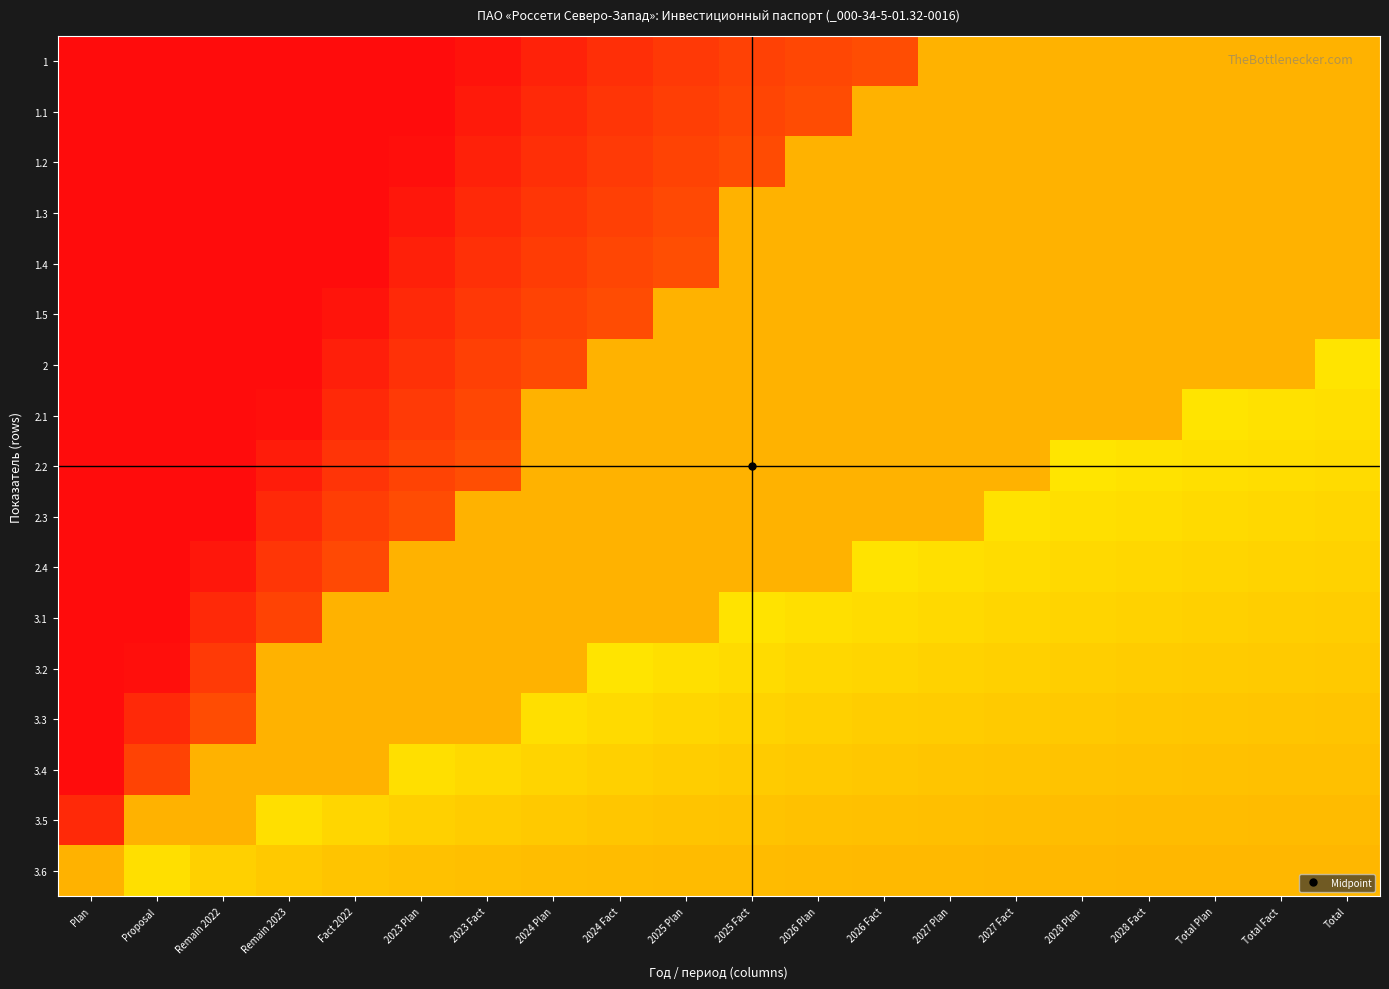

Reading left to right, what are all the values shown in this chart?

1: Plan=-20.0	Proposal=-10.0	Remain 2022=-6.7	Remain 2023=-5.0	Fact 2022=-4.0	2023 Plan=-3.3	2023 Fact=-2.9	2024 Plan=-2.5	2024 Fact=-2.2	2025 Plan=-2.0	2025 Fact=-1.8	2026 Plan=-1.7	2026 Fact=-1.5	2027 Plan=0.0	2027 Fact=0.0	2028 Plan=0.0	2028 Fact=0.0	Total Plan=0.0	Total Fact=0.0	Total=0.0
1.1: Plan=-18.8	Proposal=-9.4	Remain 2022=-6.3	Remain 2023=-4.7	Fact 2022=-3.8	2023 Plan=-3.1	2023 Fact=-2.7	2024 Plan=-2.4	2024 Fact=-2.1	2025 Plan=-1.9	2025 Fact=-1.7	2026 Plan=-1.6	2026 Fact=0.0	2027 Plan=0.0	2027 Fact=0.0	2028 Plan=0.0	2028 Fact=0.0	Total Plan=0.0	Total Fact=0.0	Total=0.0
1.2: Plan=-17.6	Proposal=-8.8	Remain 2022=-5.9	Remain 2023=-4.4	Fact 2022=-3.5	2023 Plan=-2.9	2023 Fact=-2.5	2024 Plan=-2.2	2024 Fact=-2.0	2025 Plan=-1.8	2025 Fact=-1.6	2026 Plan=0.0	2026 Fact=0.0	2027 Plan=0.0	2027 Fact=0.0	2028 Plan=0.0	2028 Fact=0.0	Total Plan=0.0	Total Fact=0.0	Total=0.0
1.3: Plan=-16.5	Proposal=-8.2	Remain 2022=-5.5	Remain 2023=-4.1	Fact 2022=-3.3	2023 Plan=-2.7	2023 Fact=-2.4	2024 Plan=-2.1	2024 Fact=-1.8	2025 Plan=-1.6	2025 Fact=0.0	2026 Plan=0.0	2026 Fact=0.0	2027 Plan=0.0	2027 Fact=0.0	2028 Plan=0.0	2028 Fact=0.0	Total Plan=0.0	Total Fact=0.0	Total=0.0
1.4: Plan=-15.3	Proposal=-7.6	Remain 2022=-5.1	Remain 2023=-3.8	Fact 2022=-3.1	2023 Plan=-2.5	2023 Fact=-2.2	2024 Plan=-1.9	2024 Fact=-1.7	2025 Plan=-1.5	2025 Fact=0.0	2026 Plan=0.0	2026 Fact=0.0	2027 Plan=0.0	2027 Fact=0.0	2028 Plan=0.0	2028 Fact=0.0	Total Plan=0.0	Total Fact=0.0	Total=0.0
1.5: Plan=-14.1	Proposal=-7.1	Remain 2022=-4.7	Remain 2023=-3.5	Fact 2022=-2.8	2023 Plan=-2.4	2023 Fact=-2.0	2024 Plan=-1.8	2024 Fact=-1.6	2025 Plan=0.0	2025 Fact=0.0	2026 Plan=0.0	2026 Fact=0.0	2027 Plan=0.0	2027 Fact=0.0	2028 Plan=0.0	2028 Fact=0.0	Total Plan=0.0	Total Fact=0.0	Total=0.0
2: Plan=-12.9	Proposal=-6.5	Remain 2022=-4.3	Remain 2023=-3.2	Fact 2022=-2.6	2023 Plan=-2.2	2023 Fact=-1.8	2024 Plan=-1.6	2024 Fact=0.0	2025 Plan=0.0	2025 Fact=0.0	2026 Plan=0.0	2026 Fact=0.0	2027 Plan=0.0	2027 Fact=0.0	2028 Plan=0.0	2028 Fact=0.0	Total Plan=0.0	Total Fact=0.0	Total=0.6
2.1: Plan=-11.8	Proposal=-5.9	Remain 2022=-3.9	Remain 2023=-2.9	Fact 2022=-2.4	2023 Plan=-2.0	2023 Fact=-1.7	2024 Plan=0.0	2024 Fact=0.0	2025 Plan=0.0	2025 Fact=0.0	2026 Plan=0.0	2026 Fact=0.0	2027 Plan=0.0	2027 Fact=0.0	2028 Plan=0.0	2028 Fact=0.0	Total Plan=0.7	Total Fact=0.6	Total=0.6
2.2: Plan=-10.6	Proposal=-5.3	Remain 2022=-3.5	Remain 2023=-2.6	Fact 2022=-2.1	2023 Plan=-1.8	2023 Fact=-1.5	2024 Plan=0.0	2024 Fact=0.0	2025 Plan=0.0	2025 Fact=0.0	2026 Plan=0.0	2026 Fact=0.0	2027 Plan=0.0	2027 Fact=0.0	2028 Plan=0.7	2028 Fact=0.6	Total Plan=0.6	Total Fact=0.6	Total=0.5
2.3: Plan=-9.4	Proposal=-4.7	Remain 2022=-3.1	Remain 2023=-2.4	Fact 2022=-1.9	2023 Plan=-1.6	2023 Fact=0.0	2024 Plan=0.0	2024 Fact=0.0	2025 Plan=0.0	2025 Fact=0.0	2026 Plan=0.0	2026 Fact=0.0	2027 Plan=0.0	2027 Fact=0.6	2028 Plan=0.6	2028 Fact=0.6	Total Plan=0.5	Total Fact=0.5	Total=0.5
2.4: Plan=-8.2	Proposal=-4.1	Remain 2022=-2.7	Remain 2023=-2.1	Fact 2022=-1.6	2023 Plan=0.0	2023 Fact=0.0	2024 Plan=0.0	2024 Fact=0.0	2025 Plan=0.0	2025 Fact=0.0	2026 Plan=0.0	2026 Fact=0.6	2027 Plan=0.6	2027 Fact=0.5	2028 Plan=0.5	2028 Fact=0.5	Total Plan=0.5	Total Fact=0.4	Total=0.4
3.1: Plan=-7.1	Proposal=-3.5	Remain 2022=-2.4	Remain 2023=-1.8	Fact 2022=0.0	2023 Plan=0.0	2023 Fact=0.0	2024 Plan=0.0	2024 Fact=0.0	2025 Plan=0.0	2025 Fact=0.6	2026 Plan=0.6	2026 Fact=0.5	2027 Plan=0.5	2027 Fact=0.5	2028 Plan=0.4	2028 Fact=0.4	Total Plan=0.4	Total Fact=0.4	Total=0.4
3.2: Plan=-5.9	Proposal=-2.9	Remain 2022=-2.0	Remain 2023=0.0	Fact 2022=0.0	2023 Plan=0.0	2023 Fact=0.0	2024 Plan=0.0	2024 Fact=0.7	2025 Plan=0.6	2025 Fact=0.5	2026 Plan=0.5	2026 Fact=0.5	2027 Plan=0.4	2027 Fact=0.4	2028 Plan=0.4	2028 Fact=0.3	Total Plan=0.3	Total Fact=0.3	Total=0.3
3.3: Plan=-4.7	Proposal=-2.4	Remain 2022=-1.6	Remain 2023=0.0	Fact 2022=0.0	2023 Plan=0.0	2023 Fact=0.0	2024 Plan=0.6	2024 Fact=0.5	2025 Plan=0.5	2025 Fact=0.4	2026 Plan=0.4	2026 Fact=0.4	2027 Plan=0.3	2027 Fact=0.3	2028 Plan=0.3	2028 Fact=0.3	Total Plan=0.3	Total Fact=0.2	Total=0.2
3.4: Plan=-3.5	Proposal=-1.8	Remain 2022=0.0	Remain 2023=0.0	Fact 2022=0.0	2023 Plan=0.6	2023 Fact=0.5	2024 Plan=0.4	2024 Fact=0.4	2025 Plan=0.4	2025 Fact=0.3	2026 Plan=0.3	2026 Fact=0.3	2027 Plan=0.3	2027 Fact=0.2	2028 Plan=0.2	2028 Fact=0.2	Total Plan=0.2	Total Fact=0.2	Total=0.2
3.5: Plan=-2.4	Proposal=0.0	Remain 2022=0.0	Remain 2023=0.6	Fact 2022=0.5	2023 Plan=0.4	2023 Fact=0.3	2024 Plan=0.3	2024 Fact=0.3	2025 Plan=0.2	2025 Fact=0.2	2026 Plan=0.2	2026 Fact=0.2	2027 Plan=0.2	2027 Fact=0.2	2028 Plan=0.1	2028 Fact=0.1	Total Plan=0.1	Total Fact=0.1	Total=0.1
3.6: Plan=0.0	Proposal=0.6	Remain 2022=0.4	Remain 2023=0.3	Fact 2022=0.2	2023 Plan=0.2	2023 Fact=0.2	2024 Plan=0.1	2024 Fact=0.1	2025 Plan=0.1	2025 Fact=0.1	2026 Plan=0.1	2026 Fact=0.1	2027 Plan=0.1	2027 Fact=0.1	2028 Plan=0.1	2028 Fact=0.1	Total Plan=0.1	Total Fact=0.1	Total=0.1